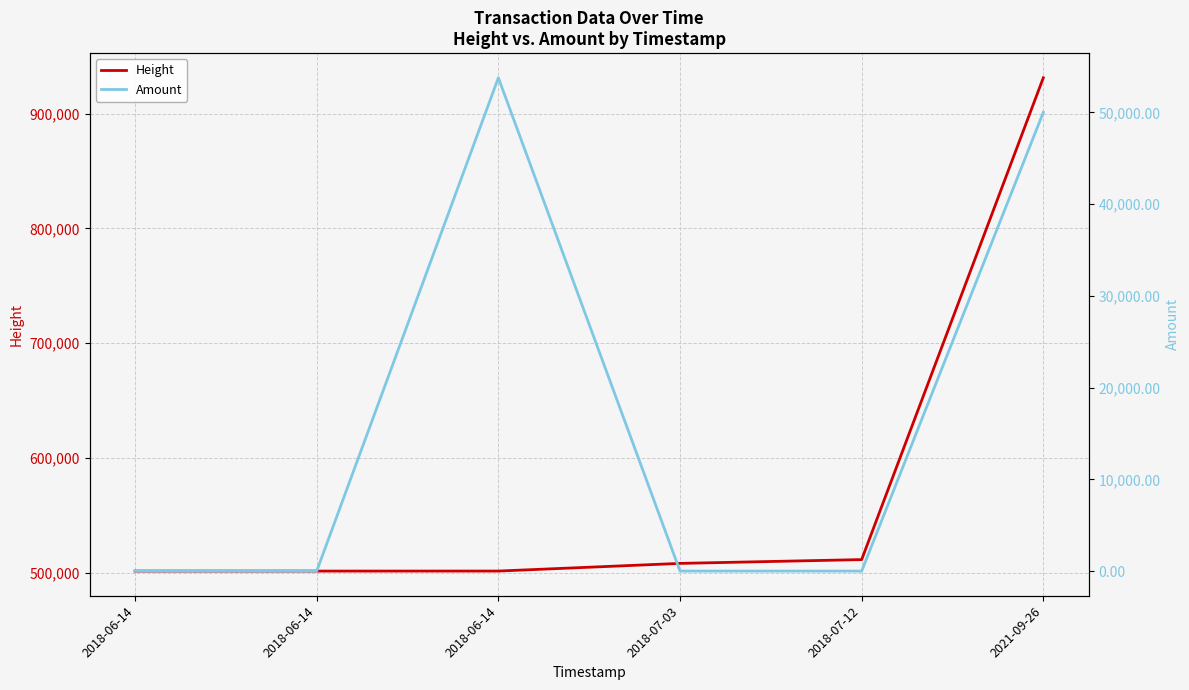

In Amount, how many points are lower than both neighbors (excluding endpoints)?

1